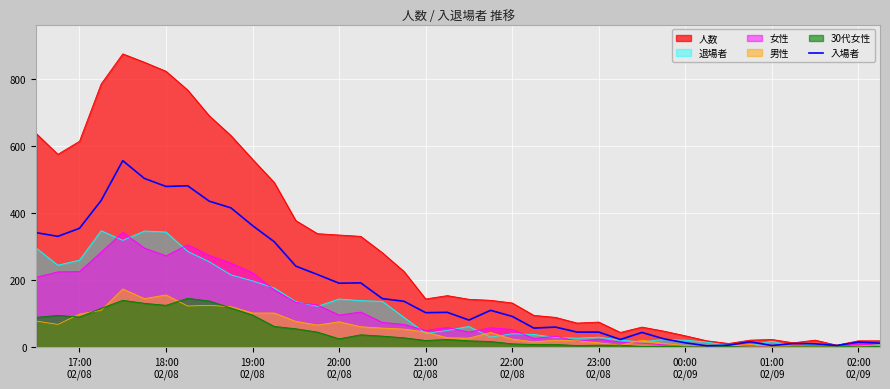

Does the chart display data point markers on the line(s)?

No